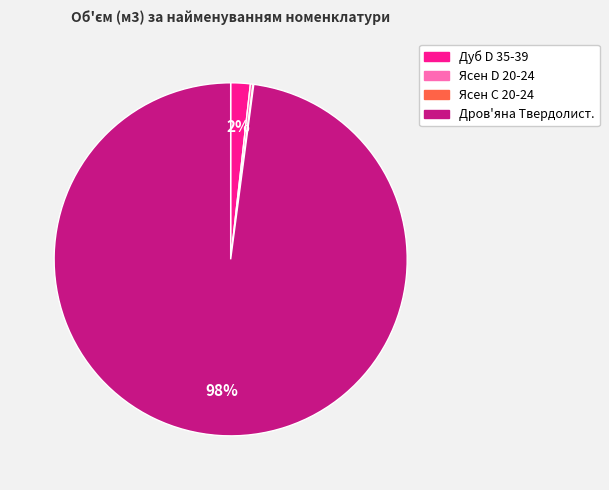

The Дуб D 35-39 slice represents 2% of the pie. True or false?

True